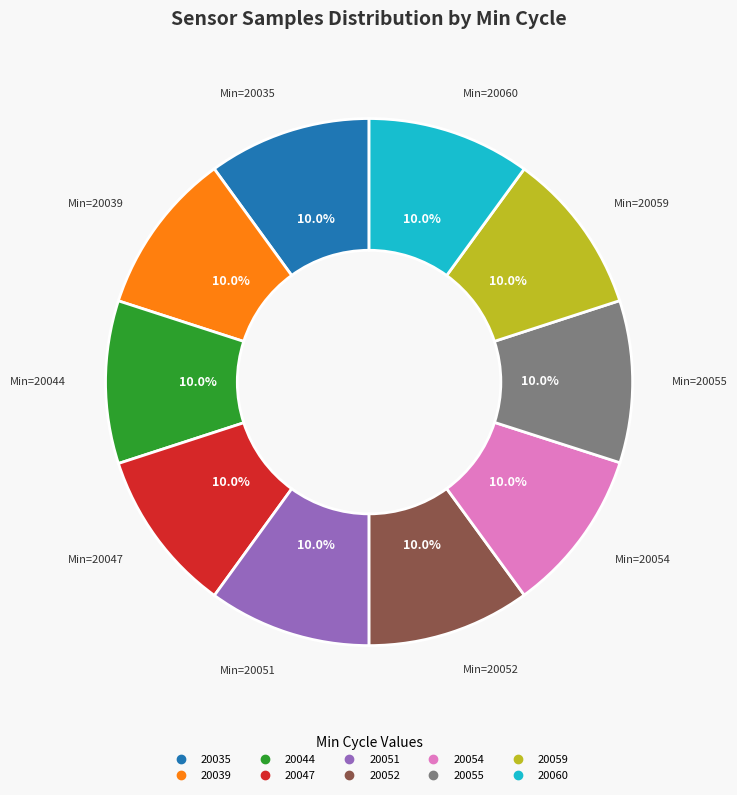

To the nearest percent, what is the average slice percentage?

10%